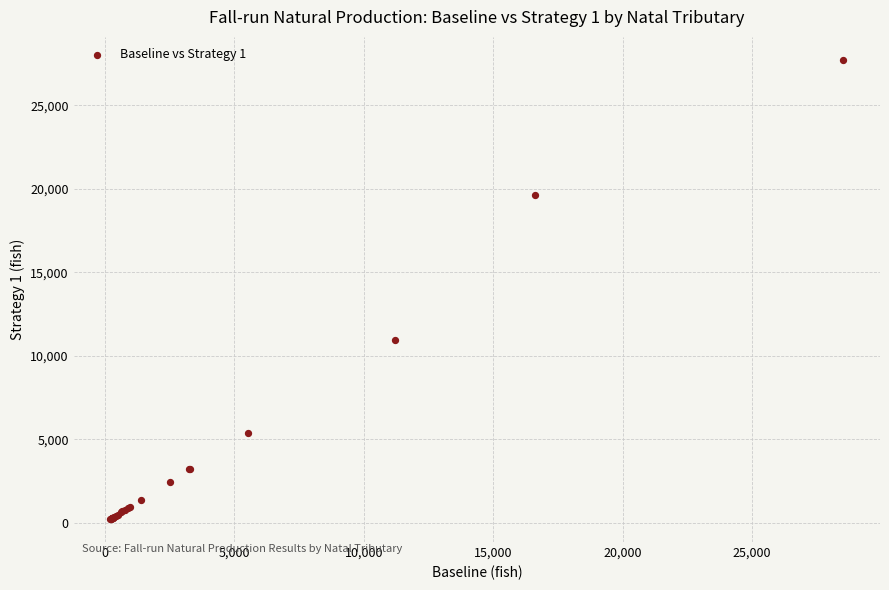

What Y value in the scatter plot is closest to 13969?

10951.2